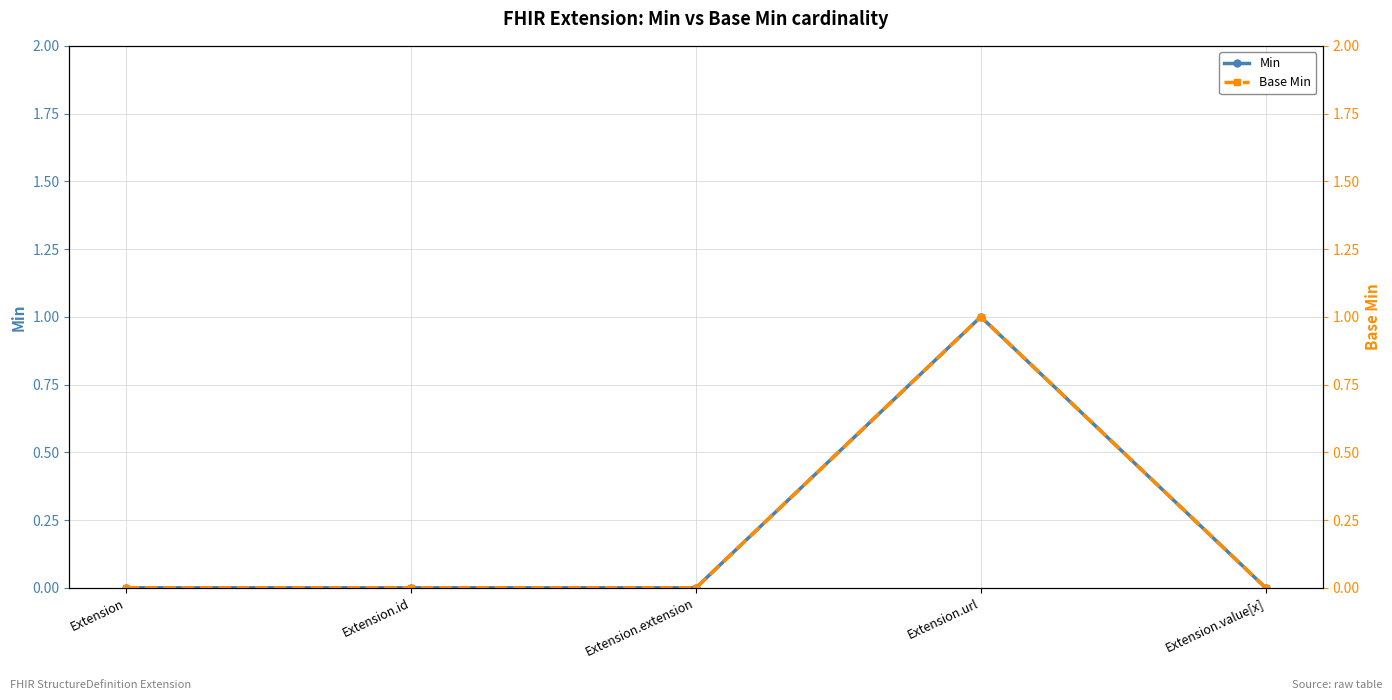

The value of Base Min at Extension is 0. True or false?

True